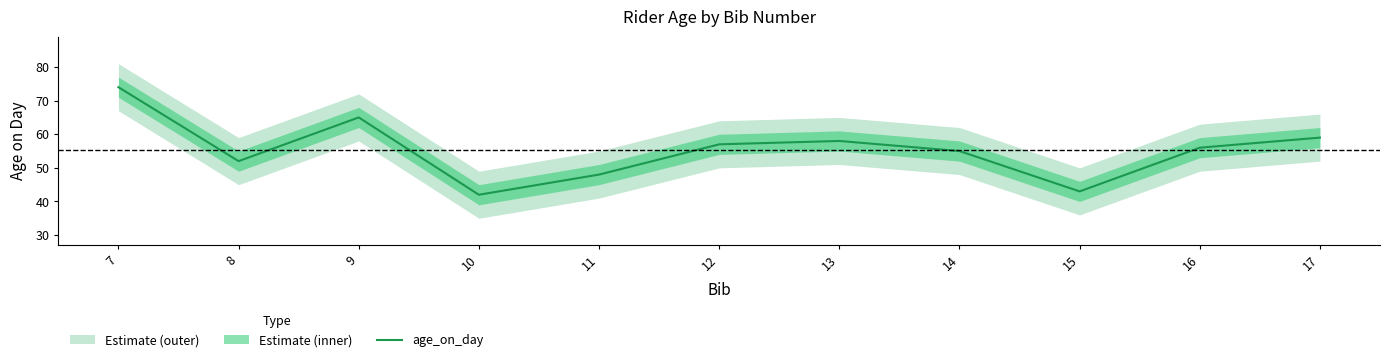

What is the difference between the second highest and minimum values?

23